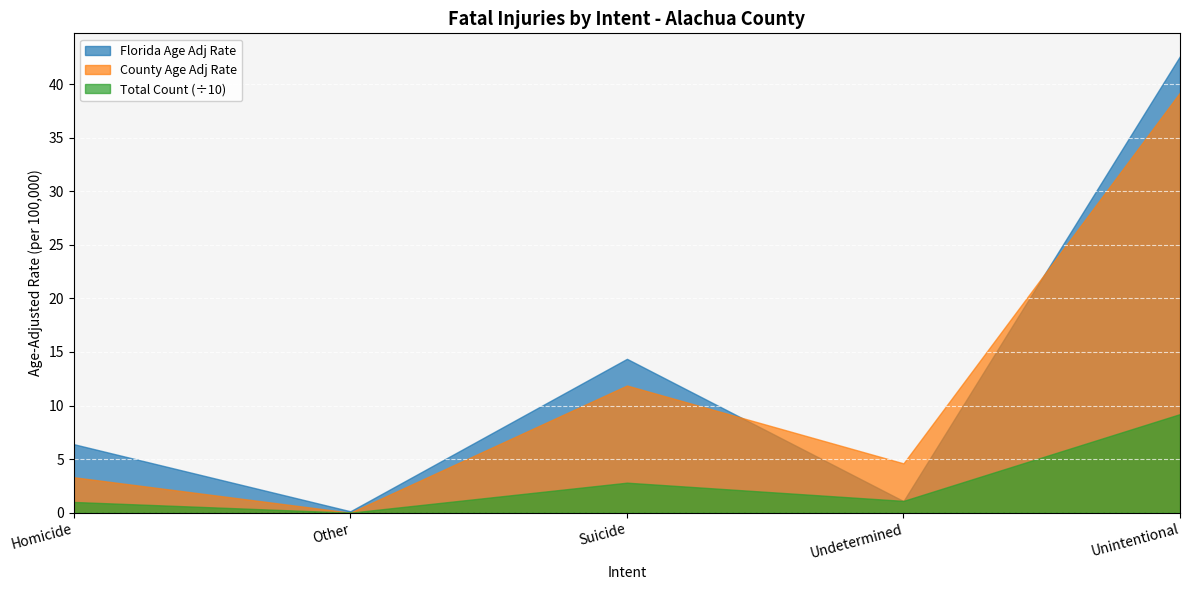

True or false: Total Count has a value of 151.9 at Unintentional.

False